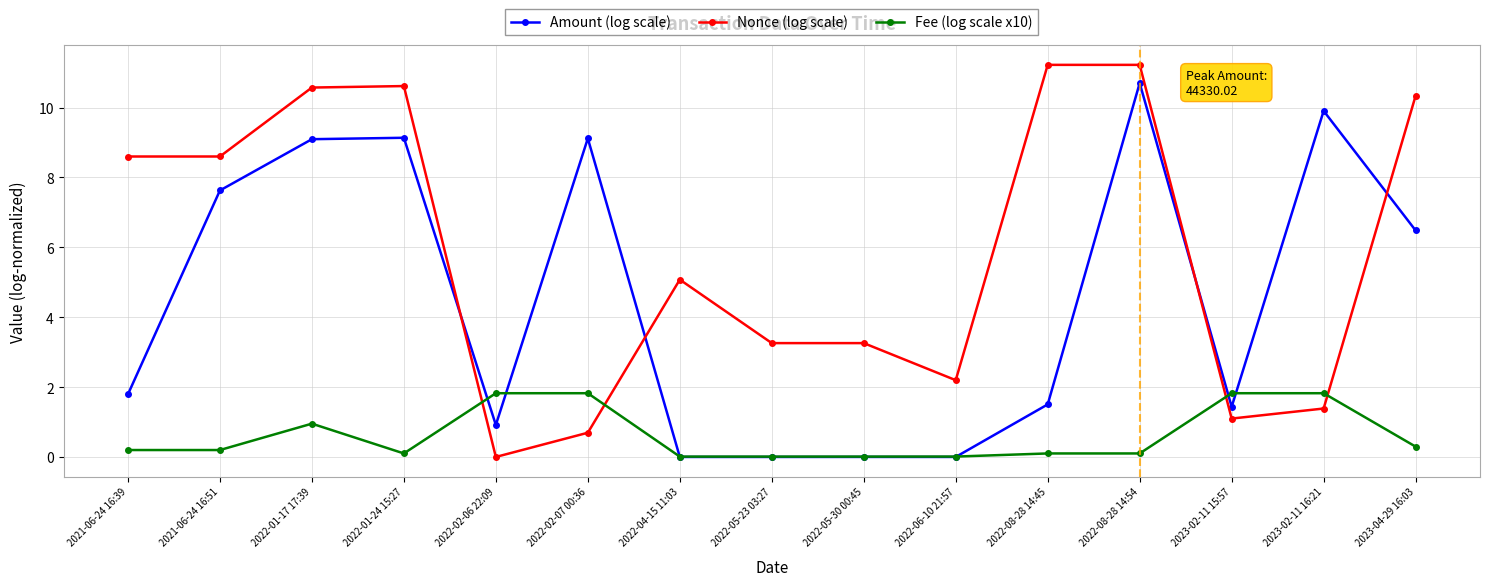

What is the total value across all series at 2021-06-24 16:51?

16.4